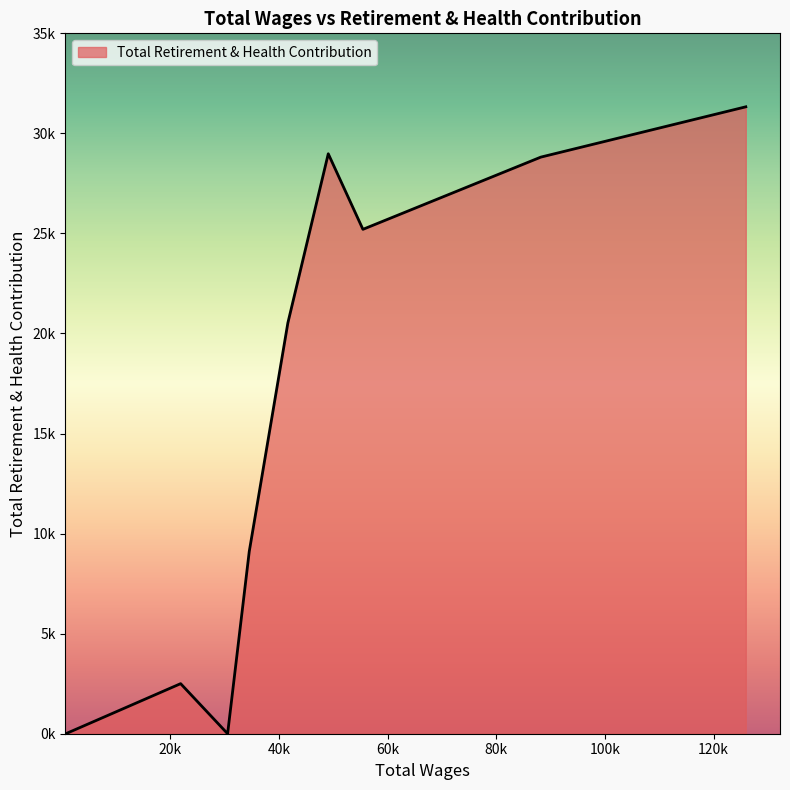

Does the chart have visible grid lines?

No